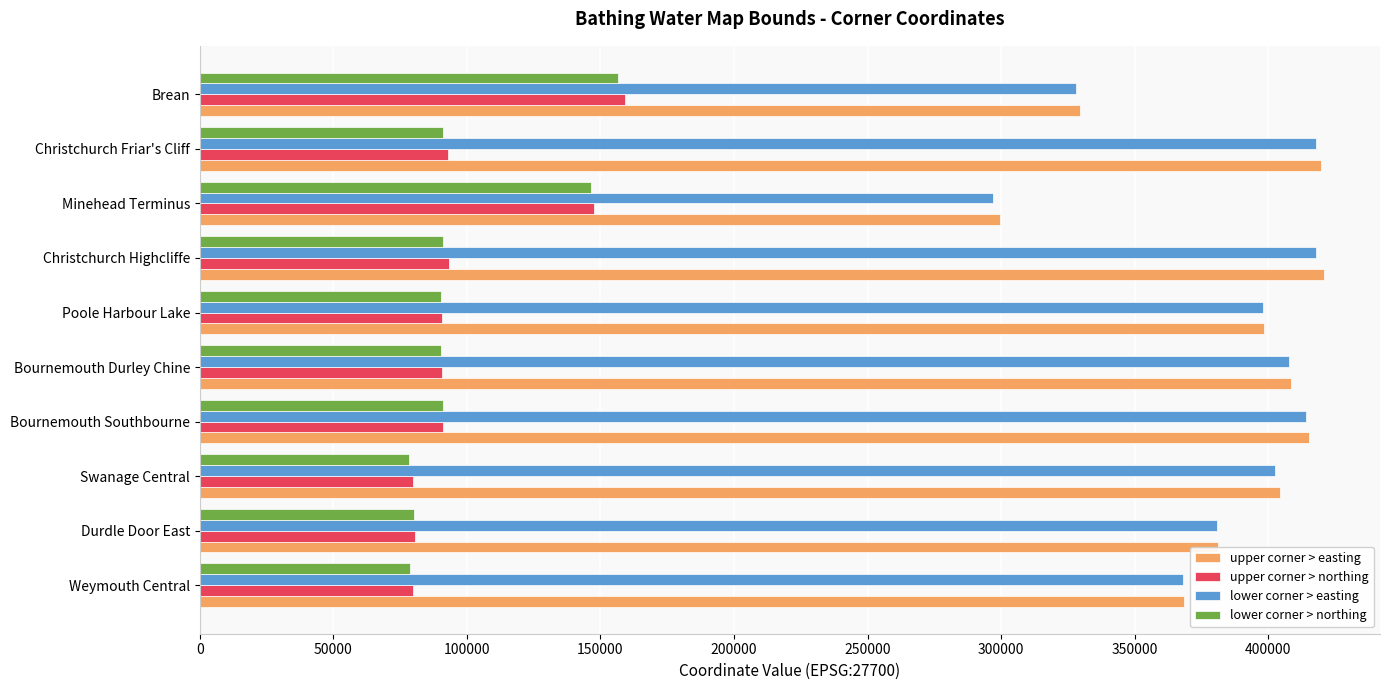

What is the total value across all series at Bournemouth Southbourne?

1011611